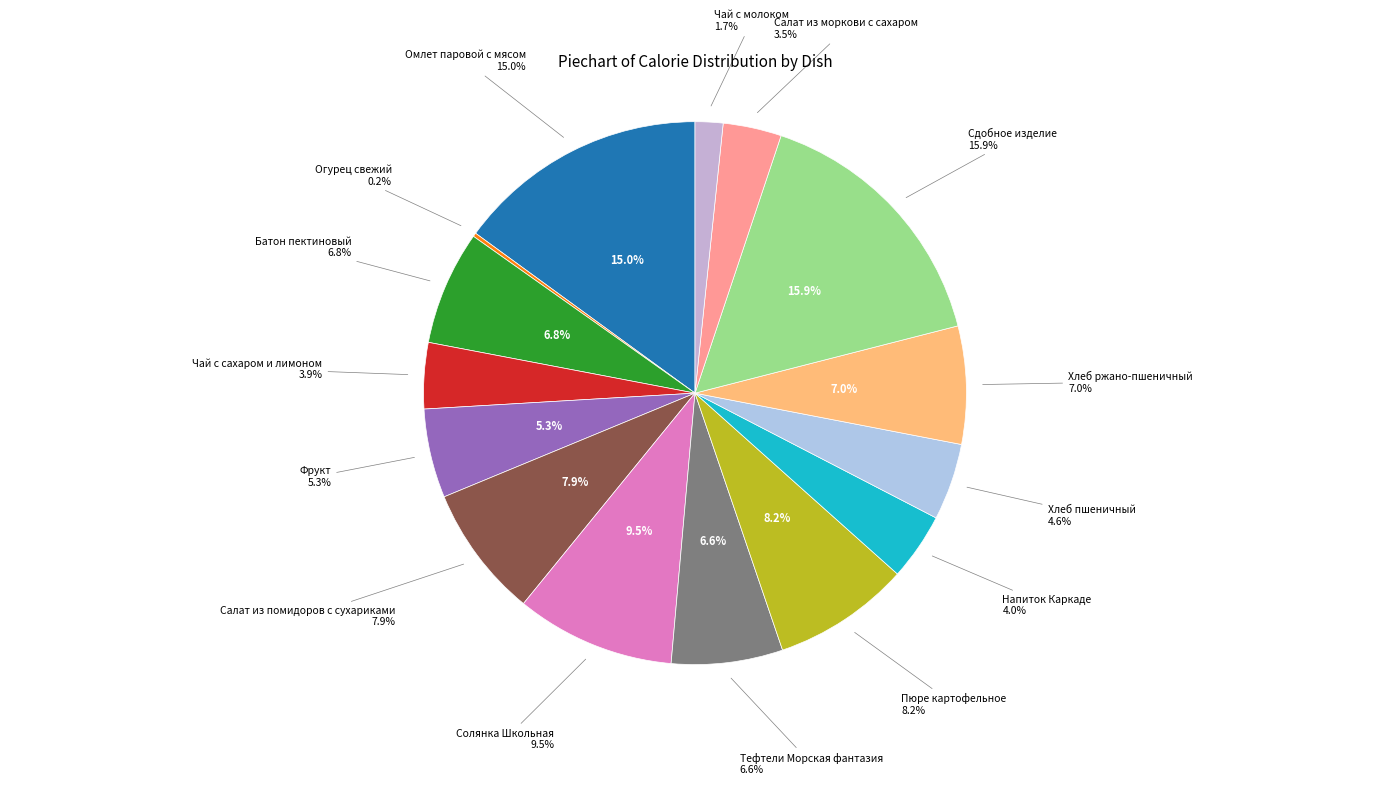

True or false: Салат из помидоров с сухариками accounts for 18% of the total.

False